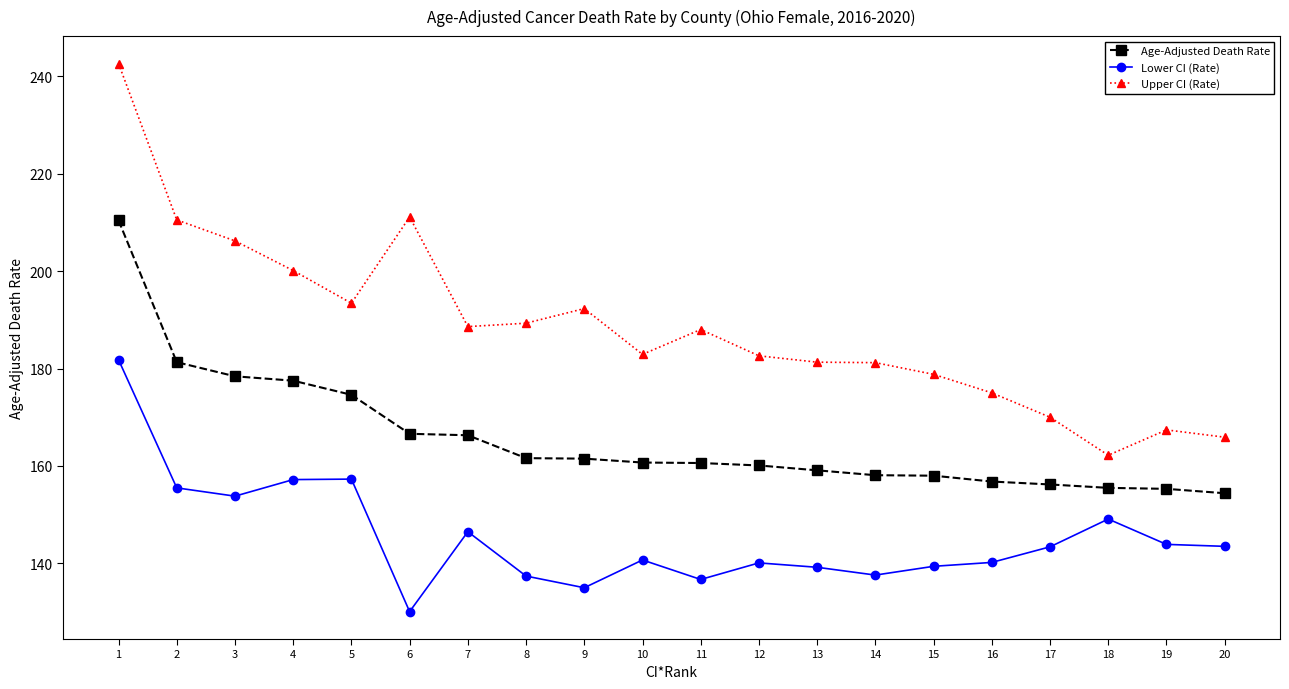

What is the difference between the maximum and minimum values in the Age-Adjusted Death Rate series?

56.0